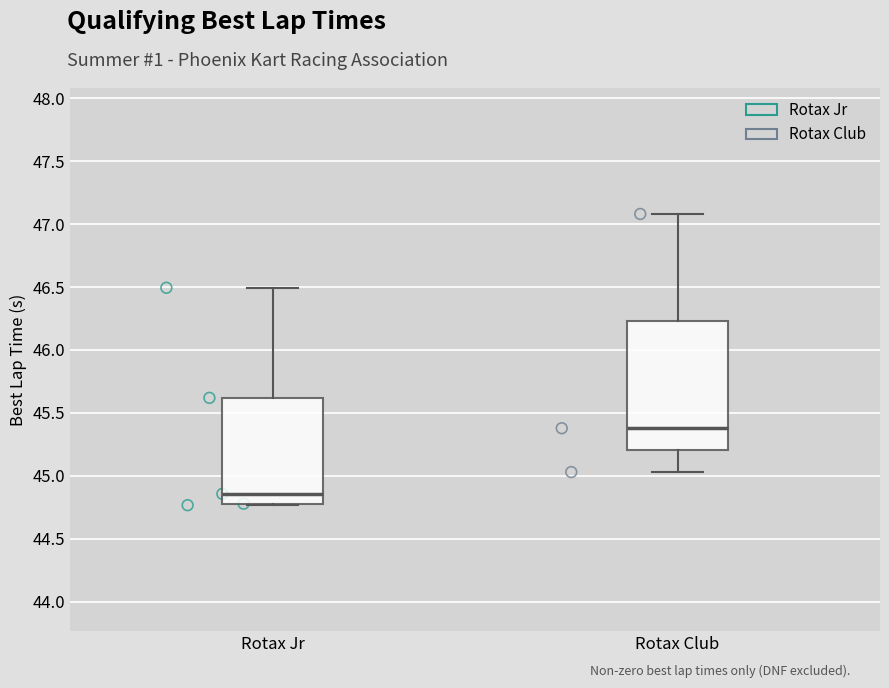

Reading left to right, read every box against the y-axis: the position of its median line, the range the box covers, and the ends of its whiskers. The values are not printed on the chart, so give them approximately, as read against the axis.

Rotax Jr: median 44.85, box 44.80 to 45.60, whiskers 44.75 to 46.50
Rotax Club: median 45.40, box 45.20 to 46.25, whiskers 45.05 to 47.10